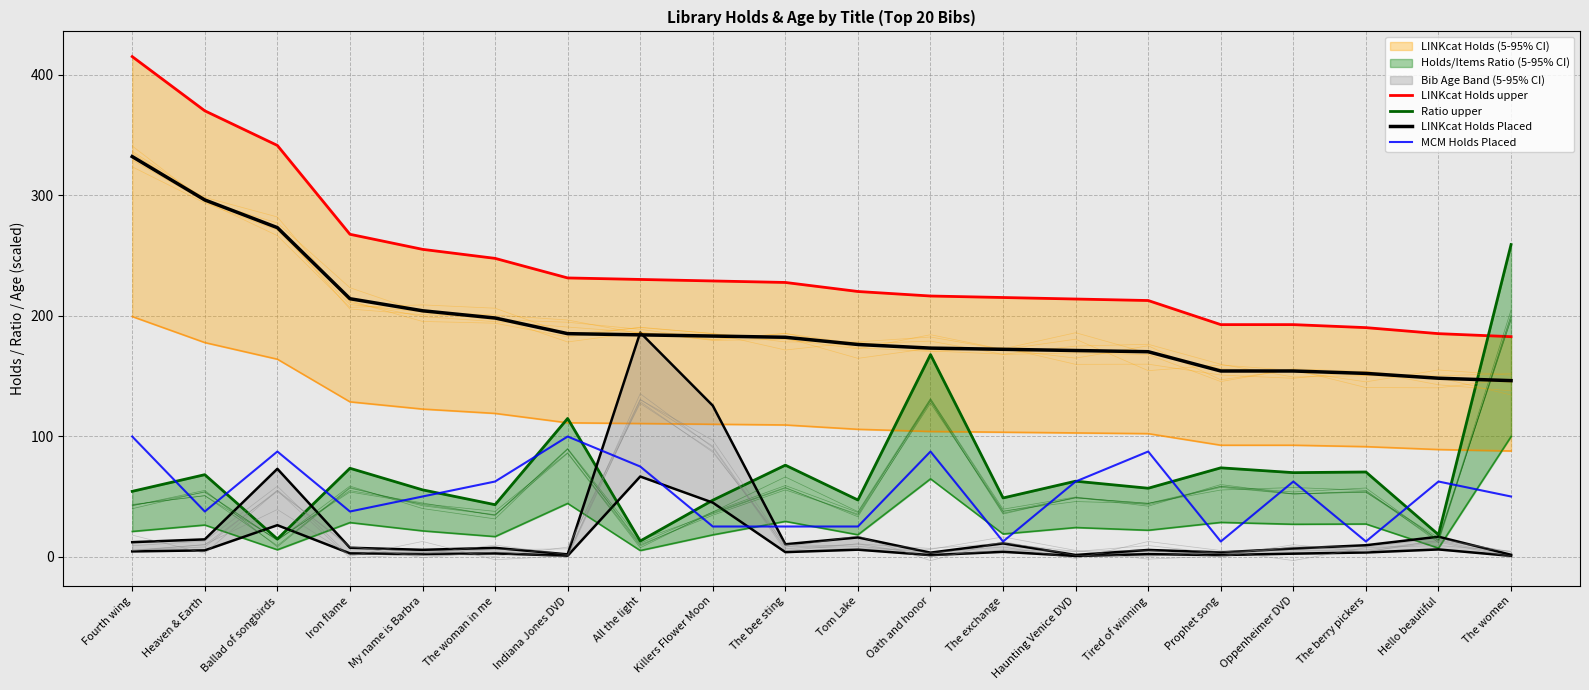

Reading left to right, what are all the values shown in this chart?

LINKcat Holds upper: Fourth wing=415.0	Heaven & Earth=370.0	Ballad of songbirds=341.2	Iron flame=267.5	My name is Barbra=255.0	The woman in me=247.5	Indiana Jones DVD=231.2	All the light=230.0	Killers Flower Moon=228.8	The bee sting=227.5	Tom Lake=220.0	Oath and honor=216.2	The exchange=215.0	Haunting Venice DVD=213.8	Tired of winning=212.5	Prophet song=192.5	Oppenheimer DVD=192.5	The berry pickers=190.0	Hello beautiful=185.0	The women=182.5
Ratio upper: Fourth wing=54.1	Heaven & Earth=67.9	Ballad of songbirds=14.5	Iron flame=73.3	My name is Barbra=55.3	The woman in me=43.0	Indiana Jones DVD=114.6	All the light=12.9	Killers Flower Moon=46.7	The bee sting=75.8	Tom Lake=46.9	Oath and honor=167.6	The exchange=48.6	Haunting Venice DVD=62.5	Tired of winning=56.7	Prophet song=73.6	Oppenheimer DVD=69.6	The berry pickers=70.1	Hello beautiful=18.1	The women=259.0
LINKcat Holds Placed: Fourth wing=332.0	Heaven & Earth=296.0	Ballad of songbirds=273.0	Iron flame=214.0	My name is Barbra=204.0	The woman in me=198.0	Indiana Jones DVD=185.0	All the light=184.0	Killers Flower Moon=183.0	The bee sting=182.0	Tom Lake=176.0	Oath and honor=173.0	The exchange=172.0	Haunting Venice DVD=171.0	Tired of winning=170.0	Prophet song=154.0	Oppenheimer DVD=154.0	The berry pickers=152.0	Hello beautiful=148.0	The women=146.0
MCM Holds Placed: Fourth wing=99.6	Heaven & Earth=37.4	Ballad of songbirds=87.1	Iron flame=37.4	My name is Barbra=49.8	The woman in me=62.2	Indiana Jones DVD=99.6	All the light=74.7	Killers Flower Moon=24.9	The bee sting=24.9	Tom Lake=24.9	Oath and honor=87.1	The exchange=12.4	Haunting Venice DVD=62.2	Tired of winning=87.1	Prophet song=12.4	Oppenheimer DVD=62.2	The berry pickers=12.4	Hello beautiful=62.2	The women=49.8